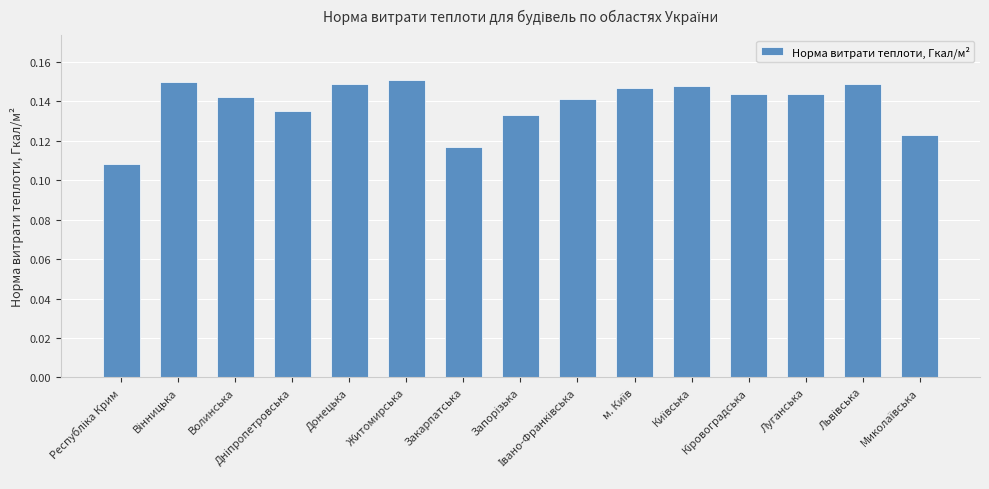

Count the values in the range 0 to 1.

15